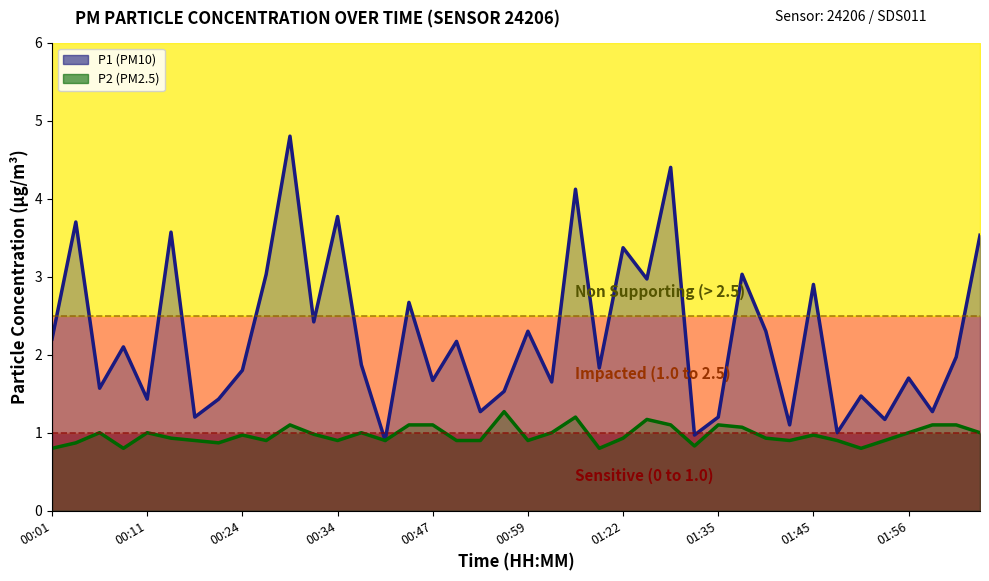

True or false: P1 has more than 1 interior local peaks.

True